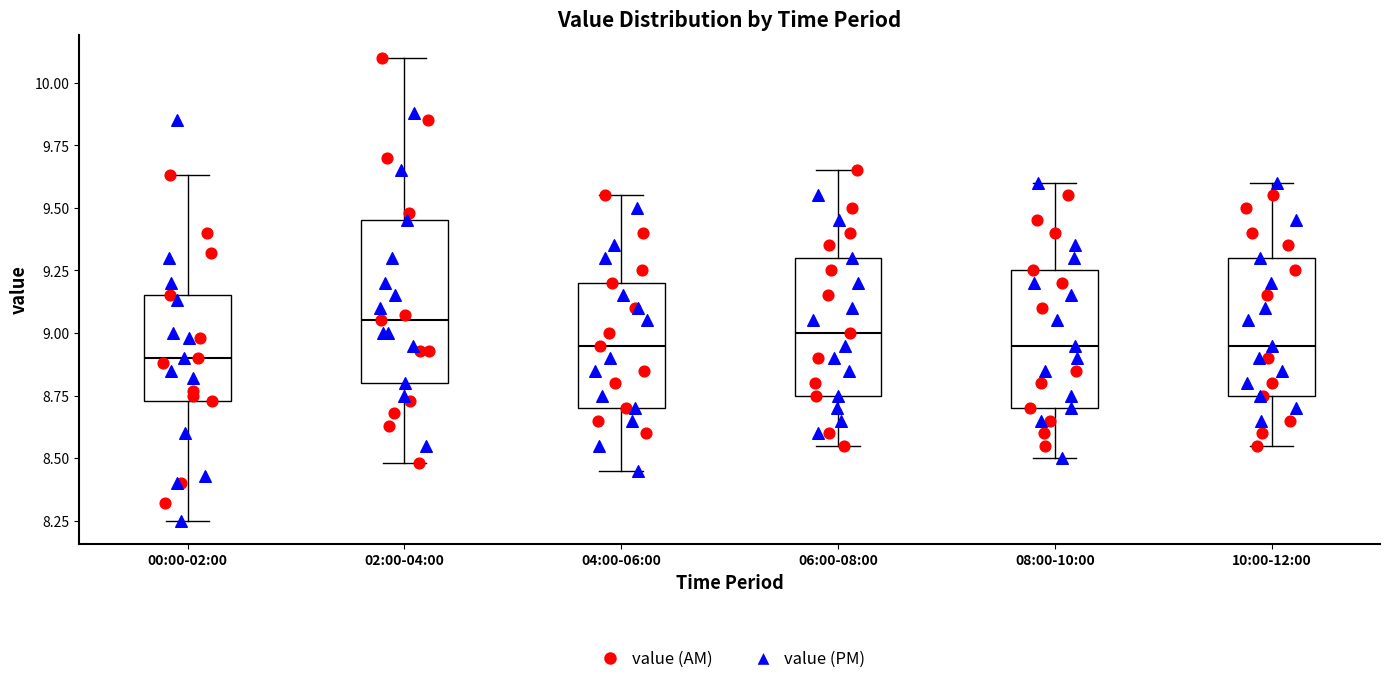

Which box is the tallest, from its lower edge to its upper edge?

02:00-04:00